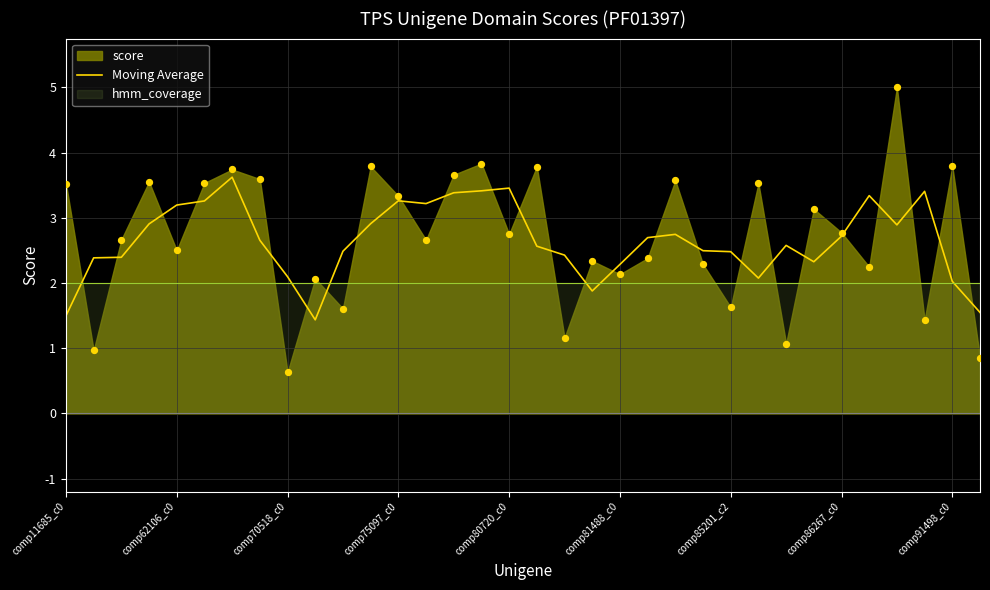

What is the highest value of the Moving Average series?

3.6